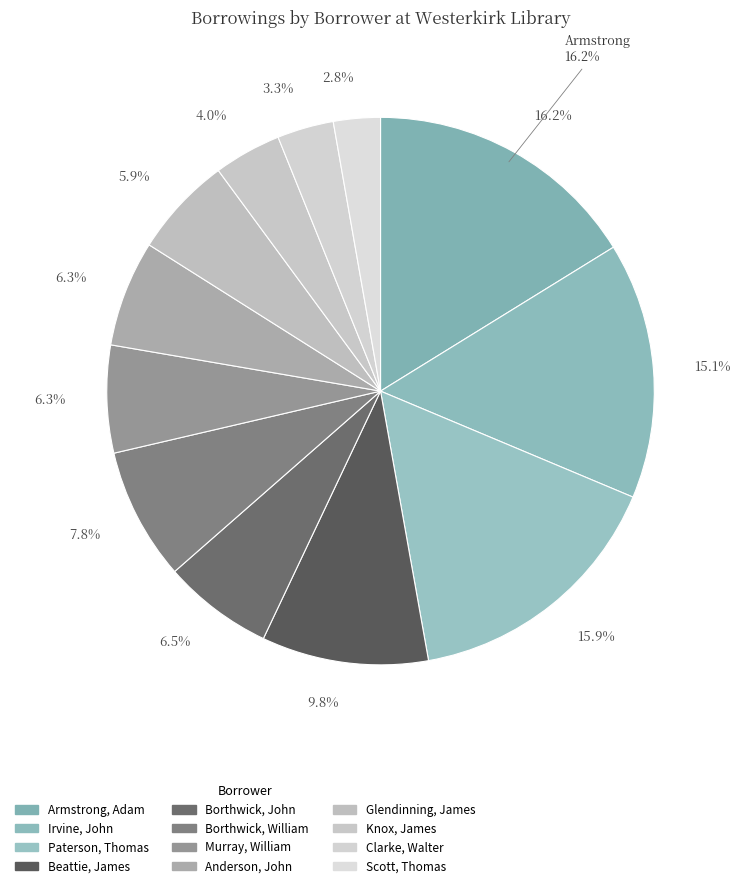

To the nearest percent, what percentage of the pie is Beattie, James?

10%